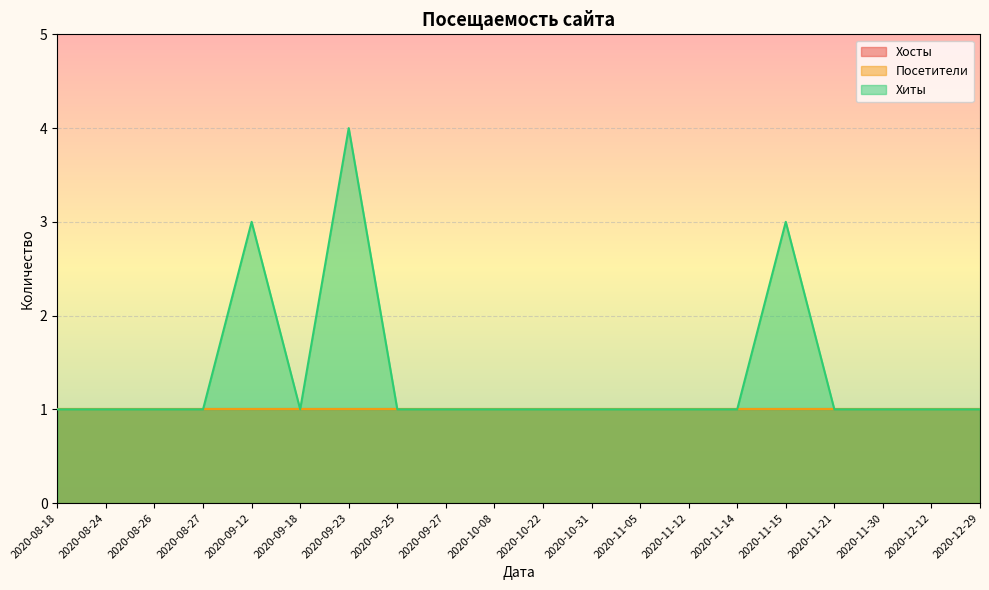

How many lines are shown in the chart?

3